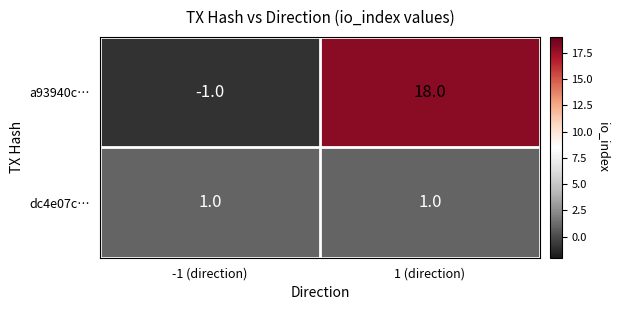

What is the maximum value shown in the chart?

18